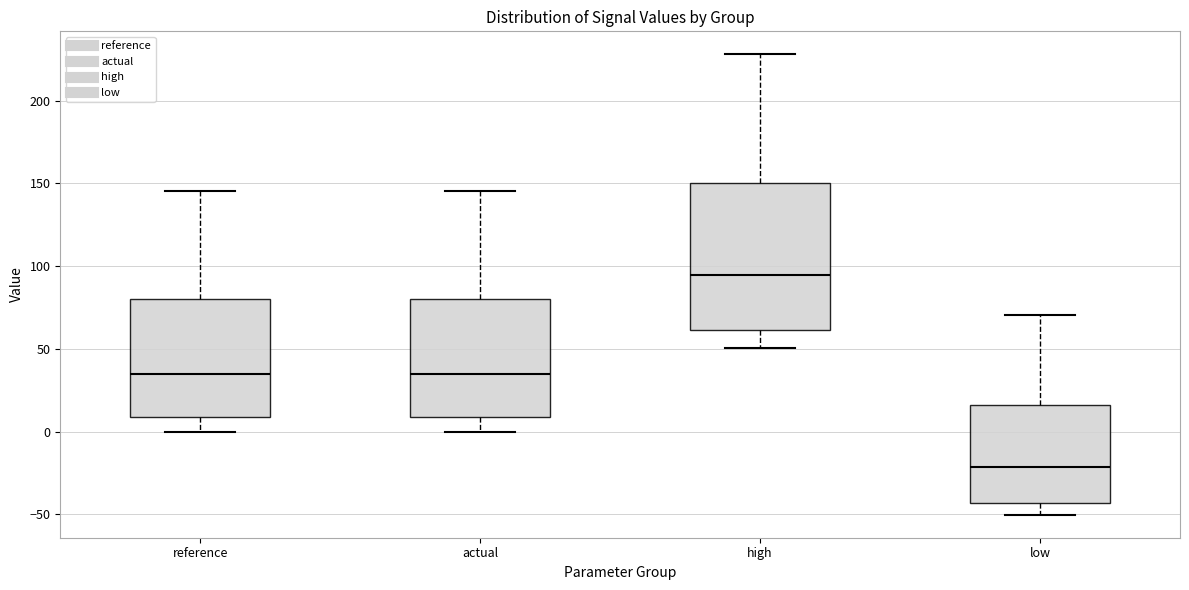

Reading left to right, read every box against the y-axis: the position of its median line, the range the box covers, and the ends of its whiskers. The values are not printed on the chart, so give them approximately, as read against the axis.

reference: median 35, box 10 to 80, whiskers 0 to 145
actual: median 35, box 10 to 80, whiskers 0 to 145
high: median 95, box 60 to 150, whiskers 50 to 230
low: median -20, box -45 to 15, whiskers -50 to 70